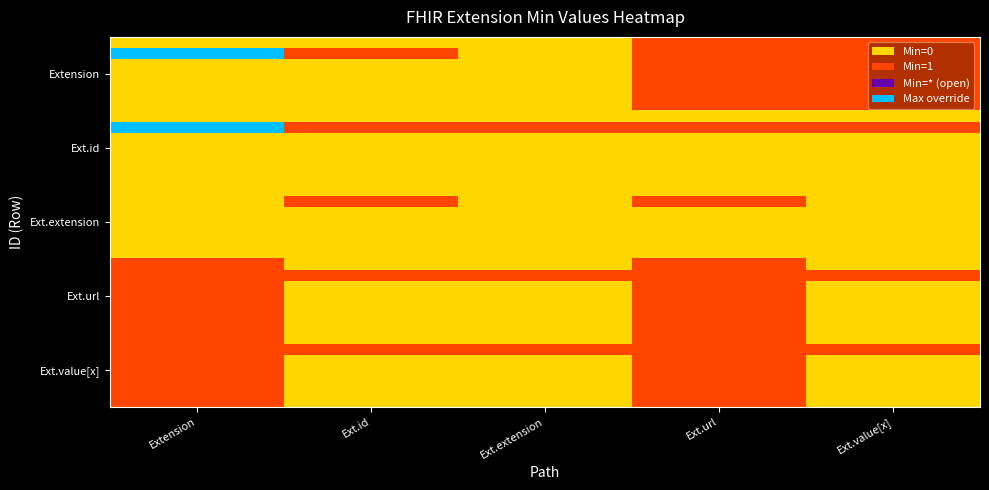

How many categories are shown in the chart?

5